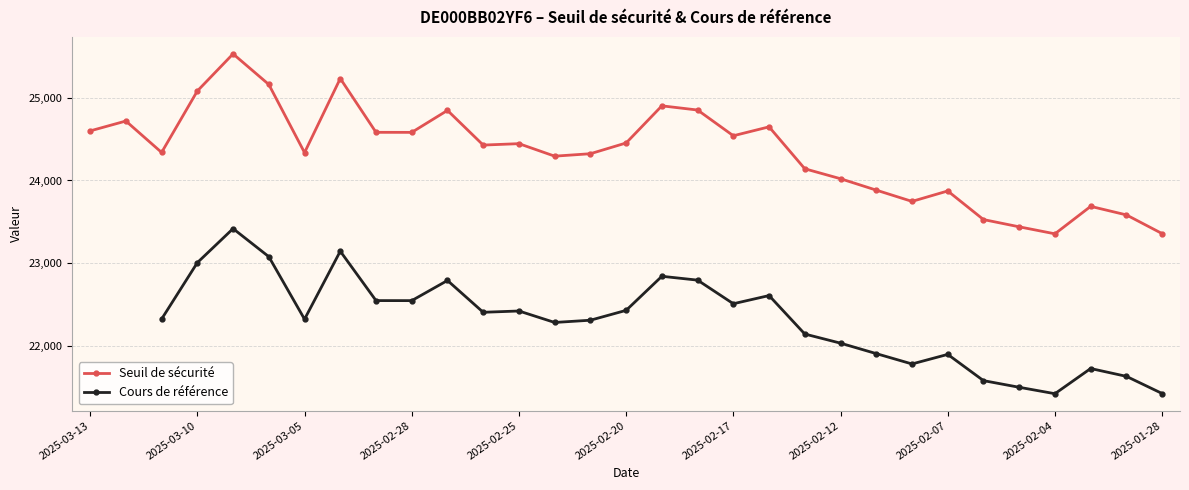

Where does the Seuil de sécurité series first go above 24427?

2025-03-13